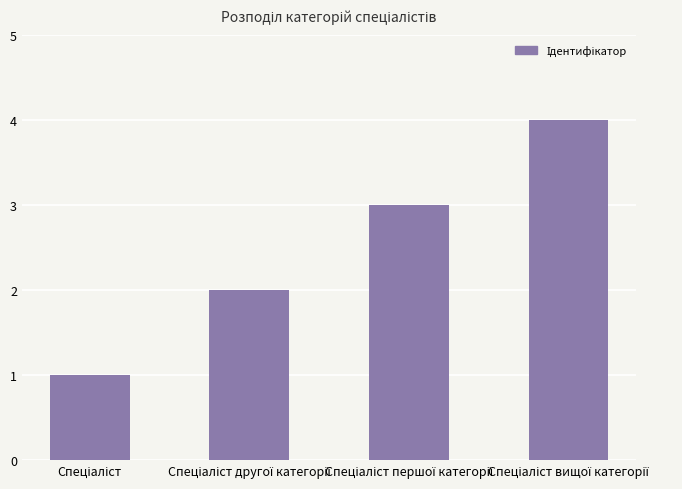

What is the sum of all values?

10